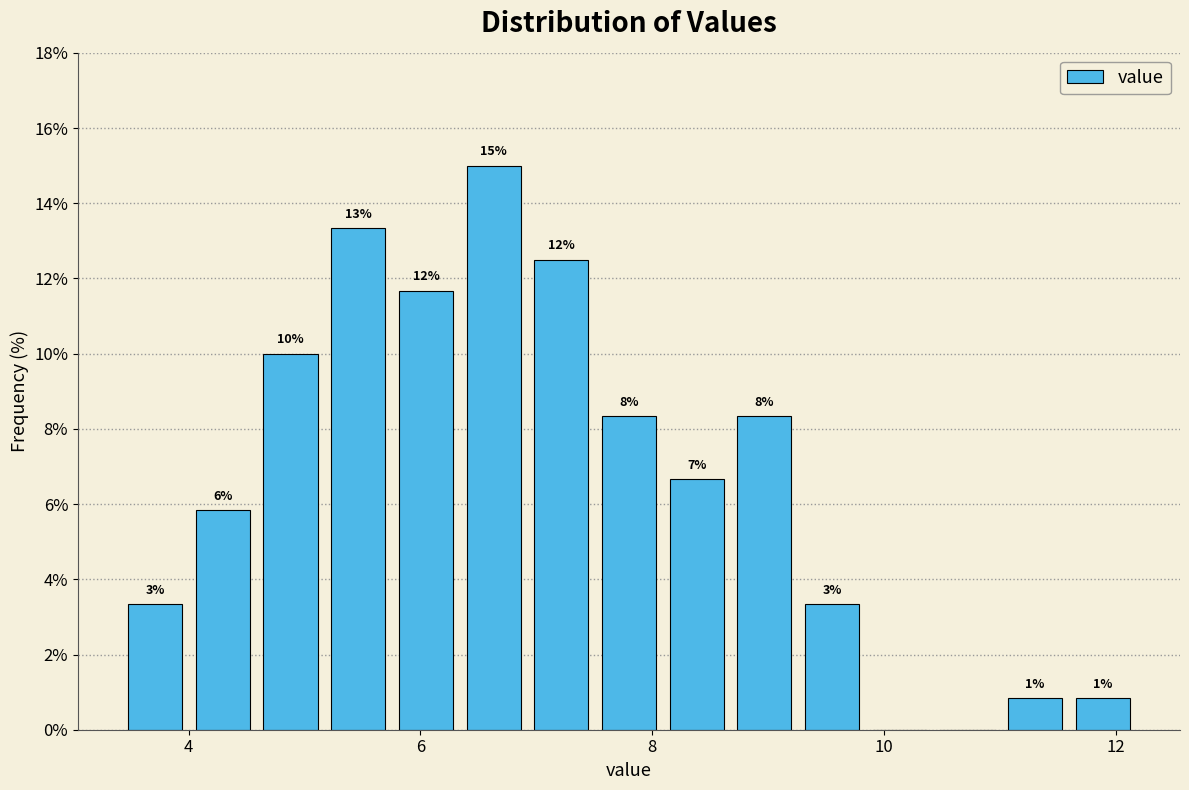

Around what value on the x-axis is the tallest bar? Give the approximate position of its centre, as read against the axis.

6.6